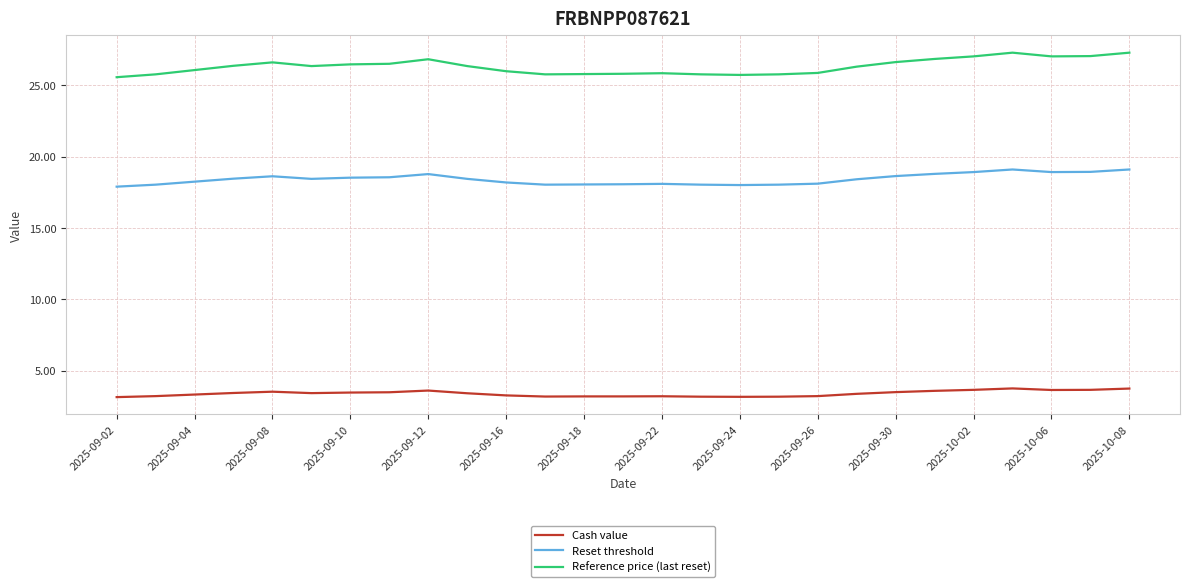

List the series in order of their overall mean, lowest first.

Cash value, Reset threshold, Reference price (last reset)